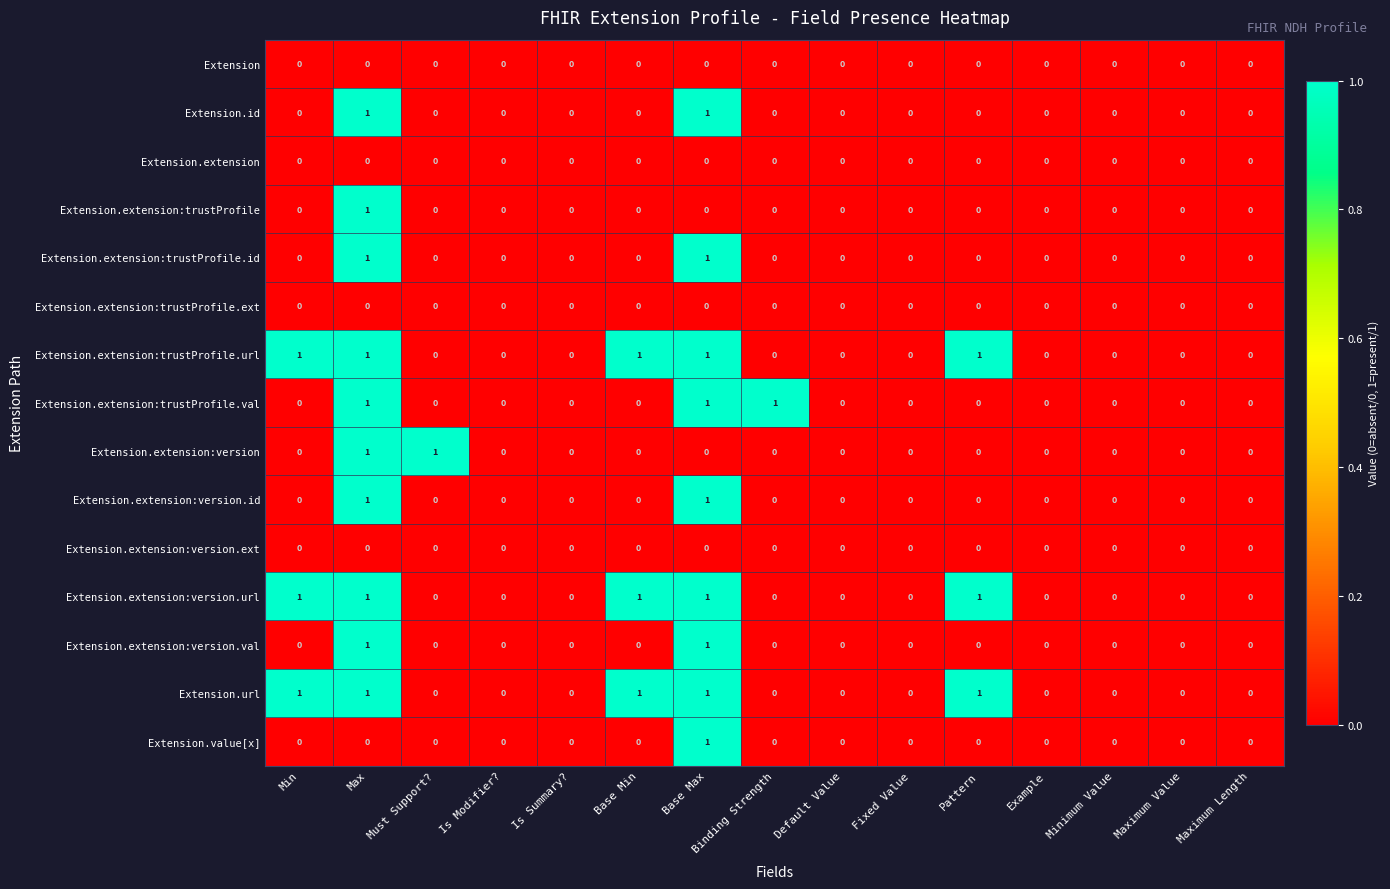

The value of Extension.extension:version.id at Minimum Value is -1. True or false?

False